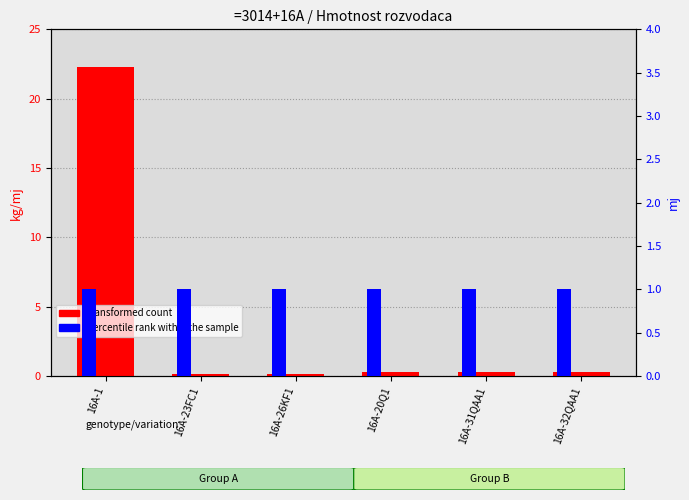

What is the maximum value for percentile rank within sample?

1.0